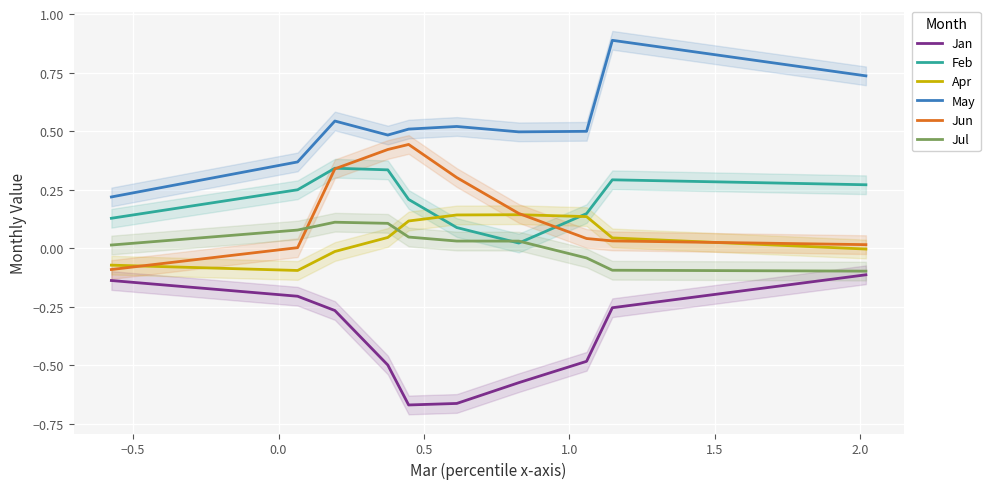

True or false: May and Apr intersect in this chart.

False